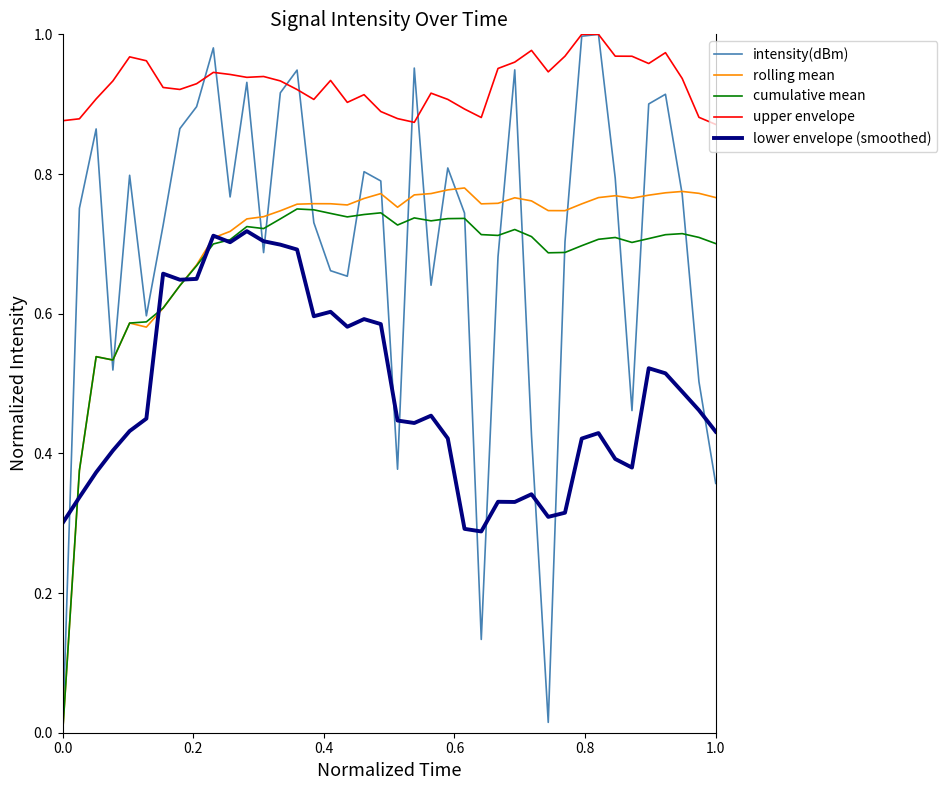

In cumulative mean, how many points are lower than both neighbors (excluding endpoints)?

8